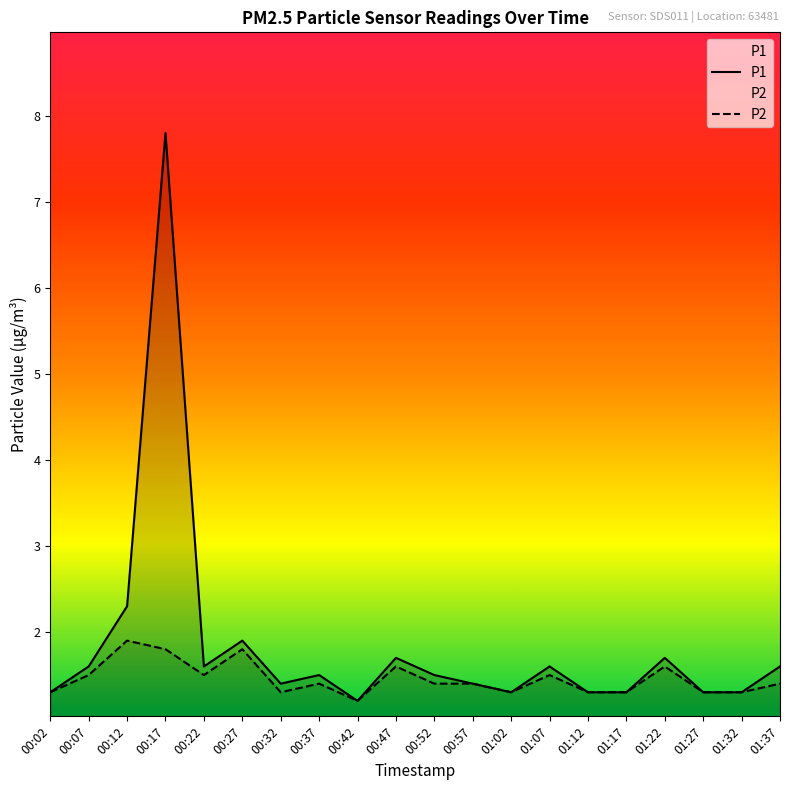

True or false: P1 and P2 intersect in this chart.

False